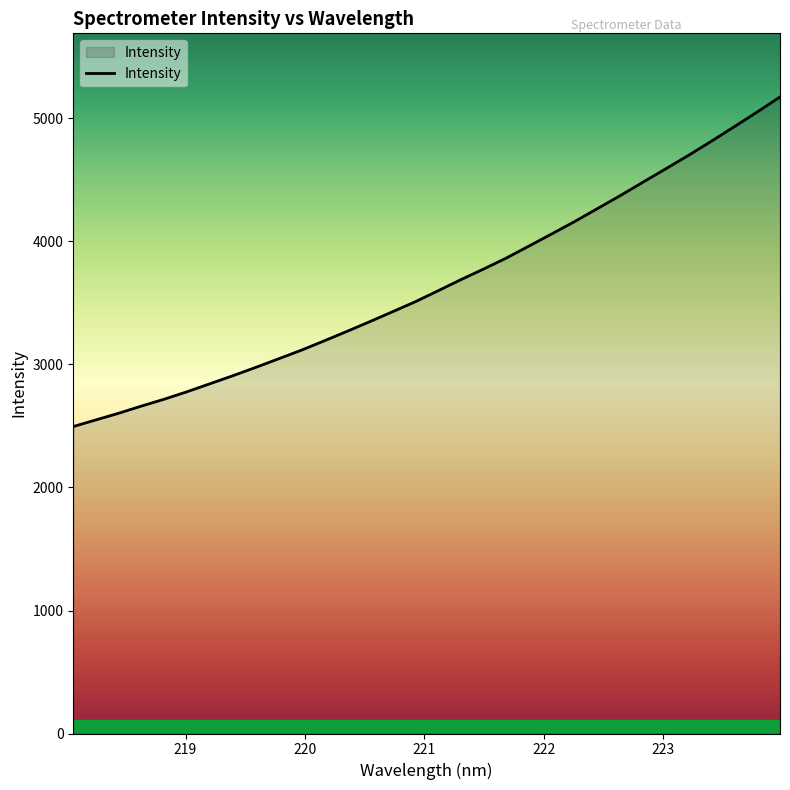

What is the smallest value displayed?

2495.6